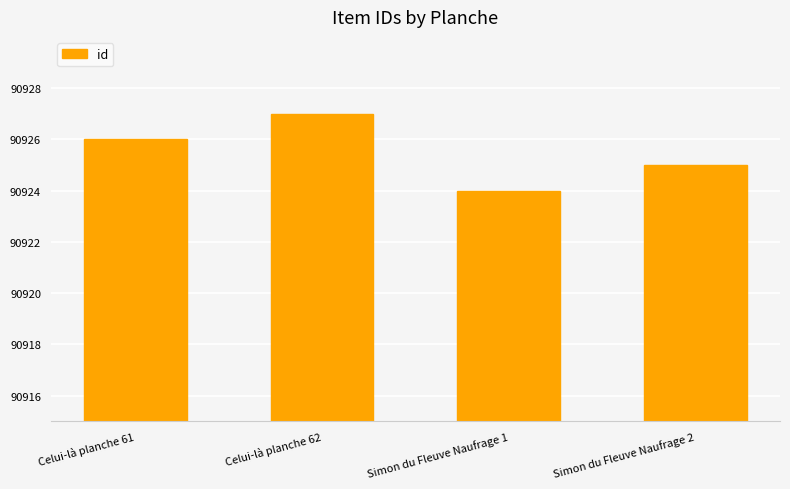

True or false: the data shows 90924 at Simon du Fleuve Naufrage 1.

True